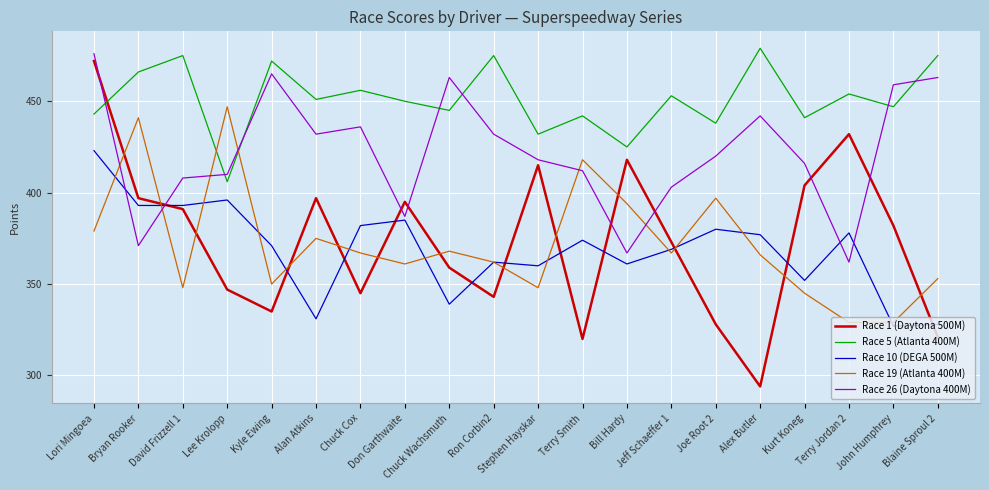

What is the greatest value displayed?

479